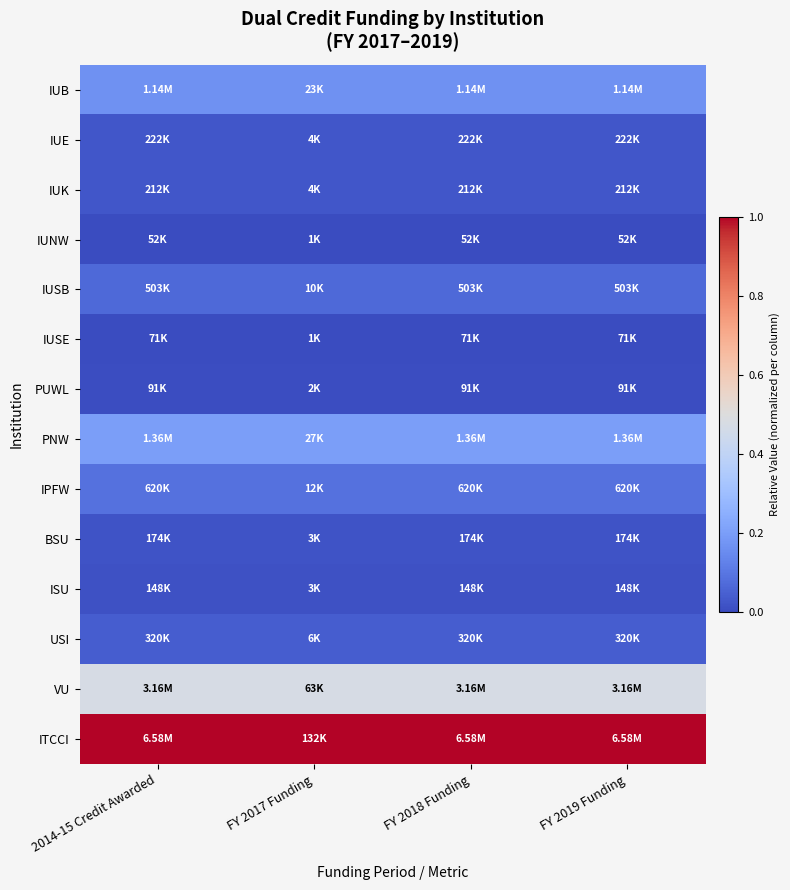

List the series in order of their peak value, lowest first.

IUNW, IUSE, PUWL, ISU, BSU, IUK, IUE, USI, IUSB, IPFW, IUB, PNW, VU, ITCCI